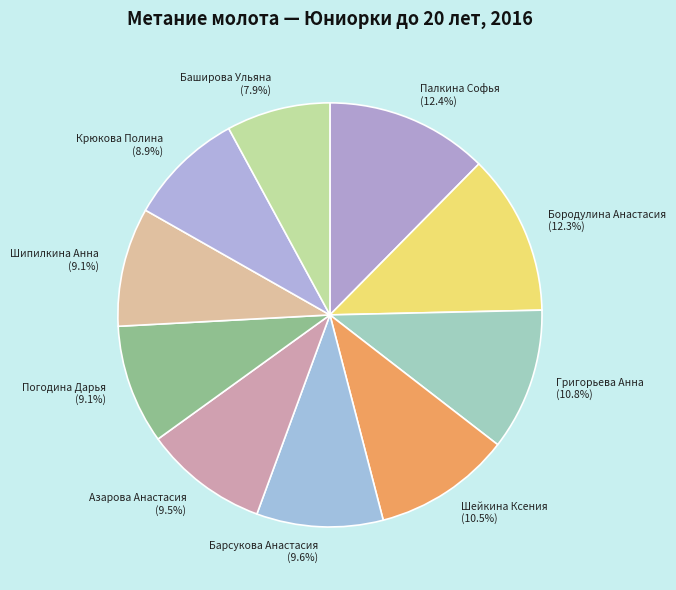

To the nearest percent, what percentage of the pie is Палкина Софья?

12%